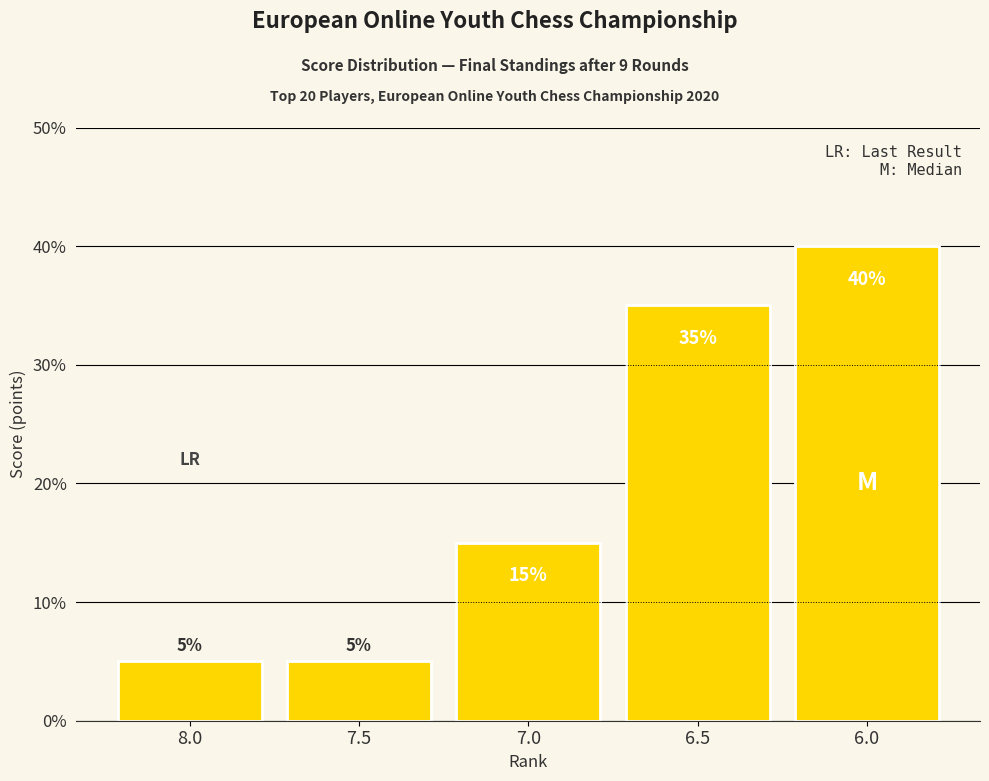

What is the smallest value displayed?

5